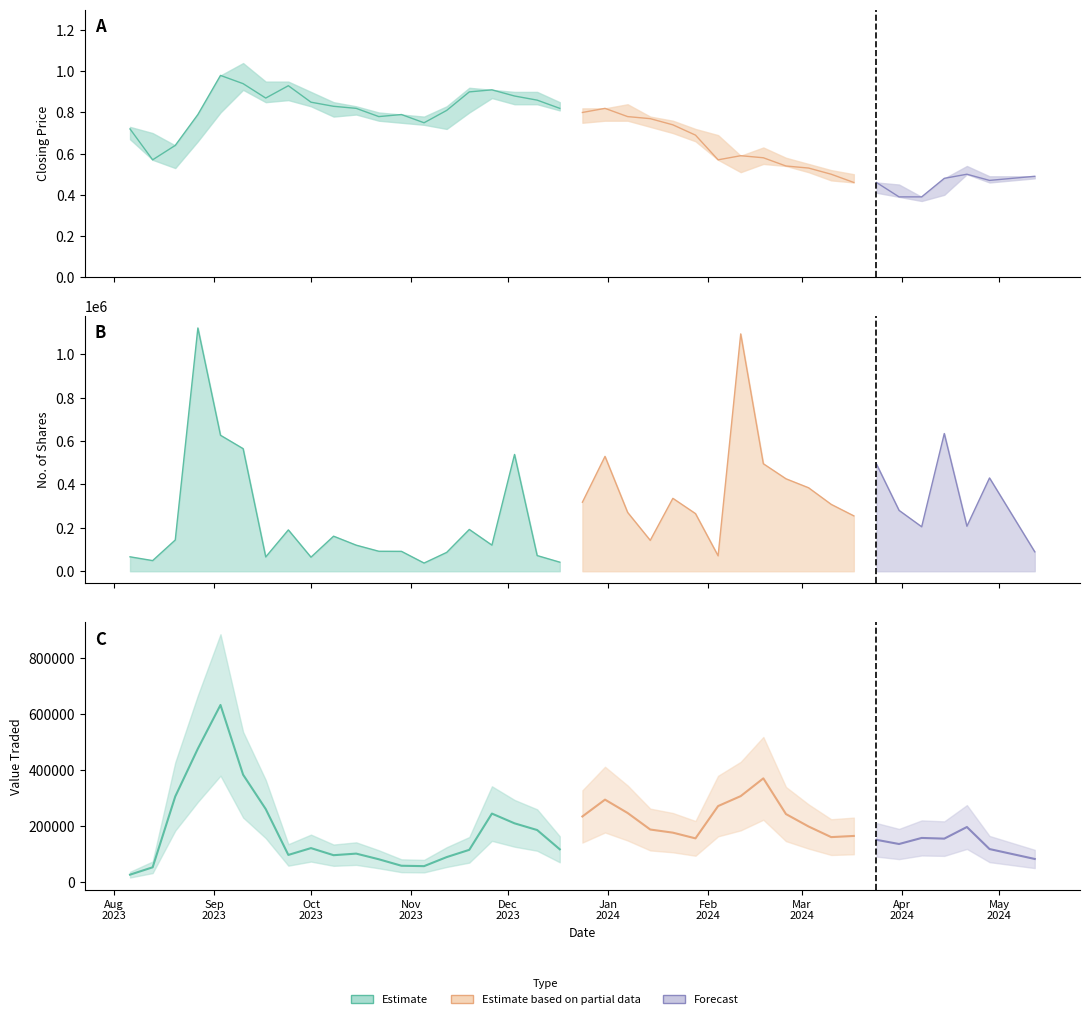

What is the maximum value shown in the chart?

1120795.0